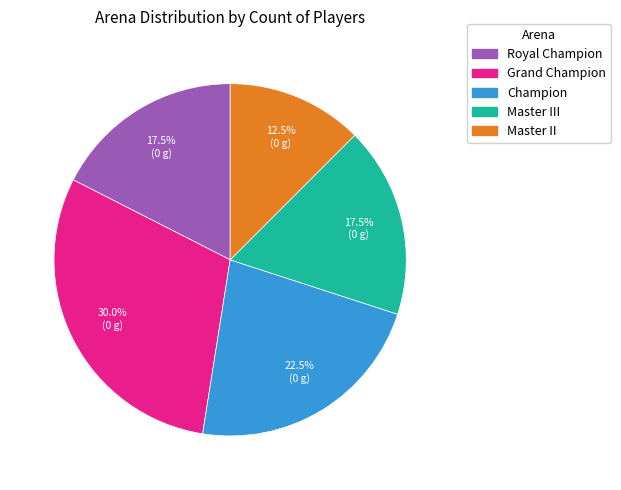

Does any single category account for the majority?

No